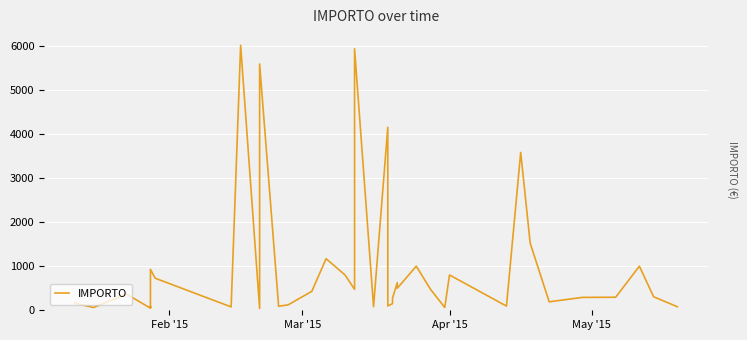

Is this an area chart (filled region under the line)?

No